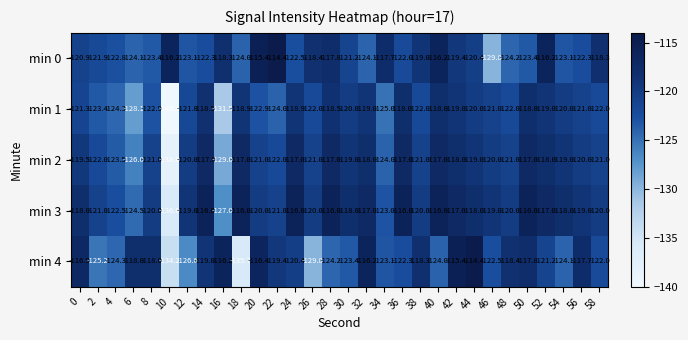

Where is min 2 nearest to the value -127?

6